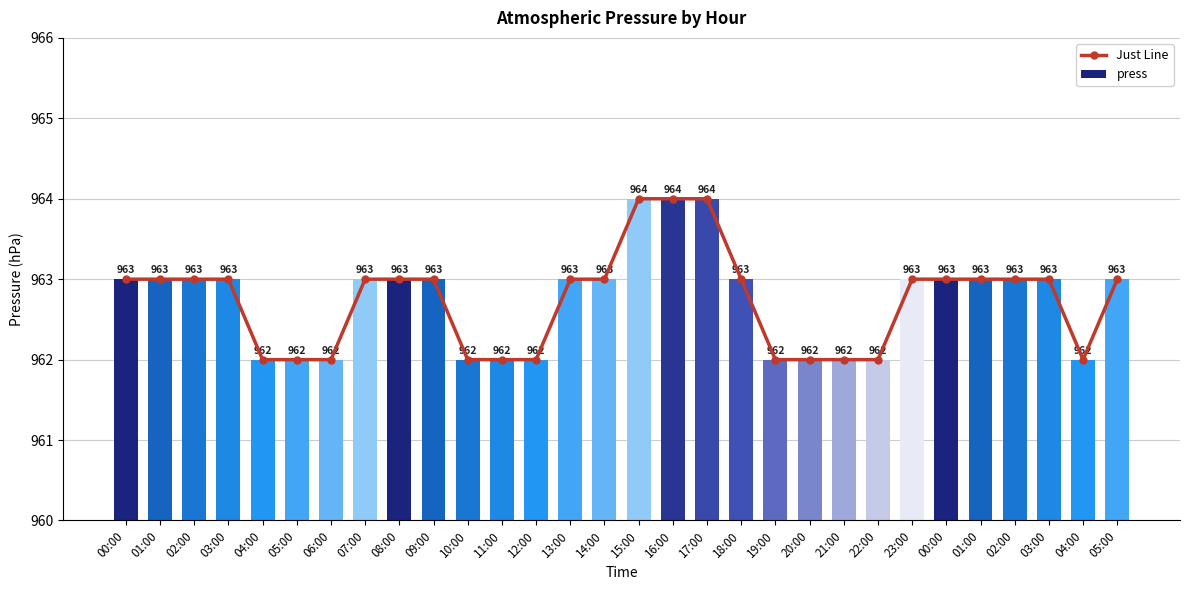

The value of Just Line at 12:00 is 962. True or false?

True